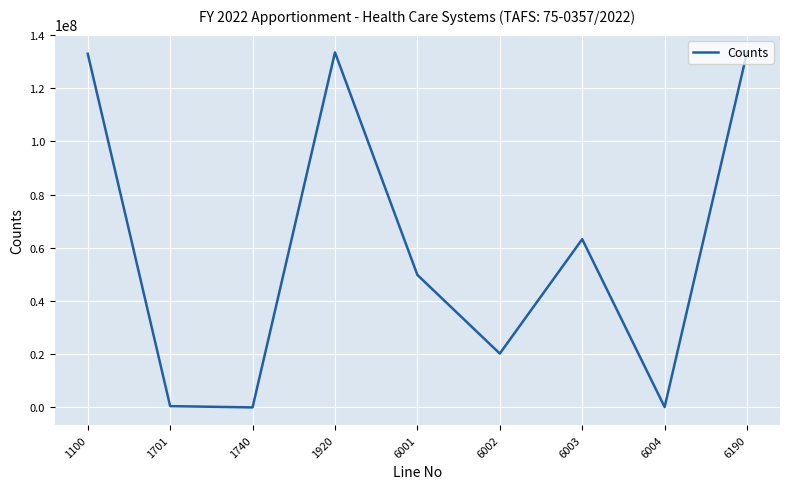

What is the difference between the maximum and minimum values?

133462081